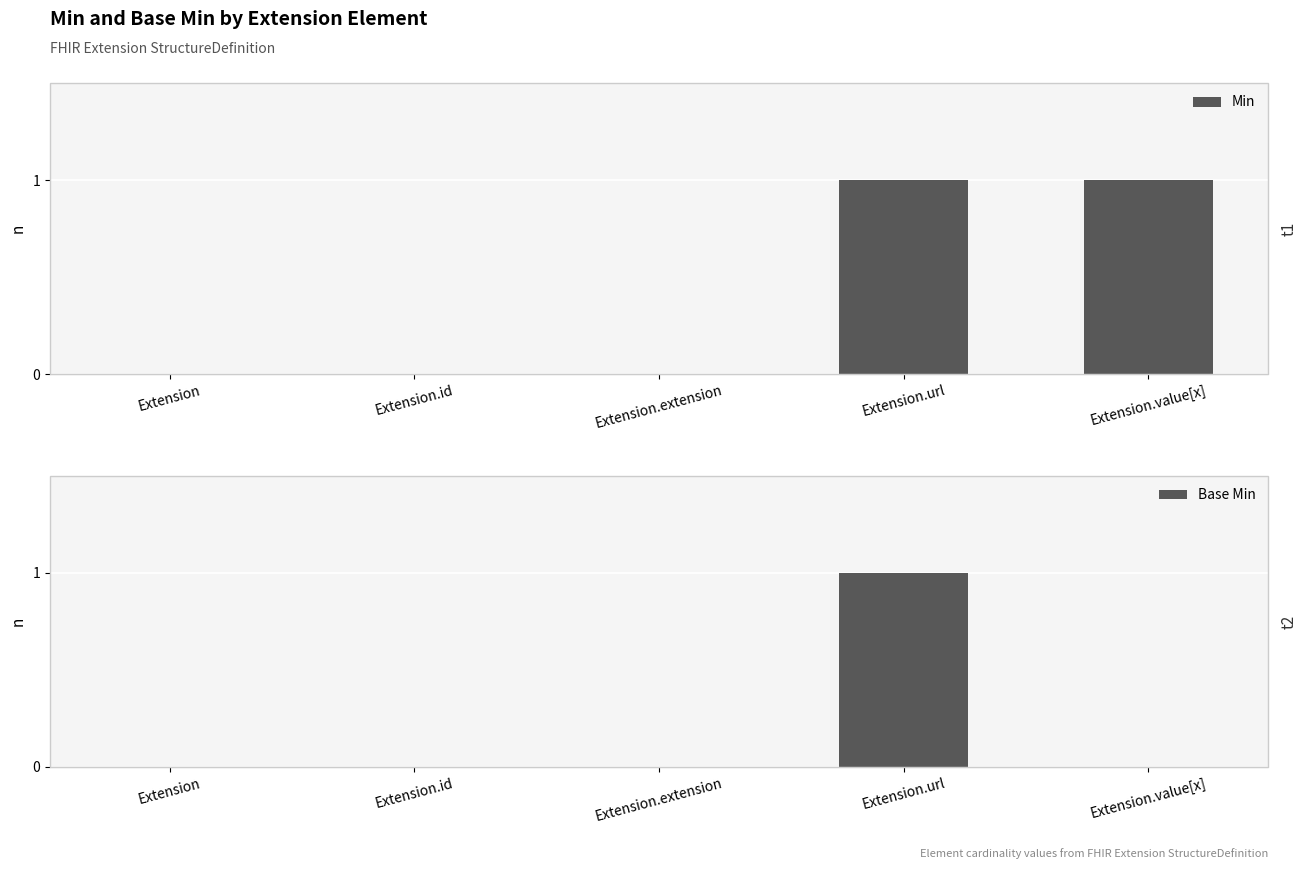

Reading left to right, list all the values displayed in this chart.

Min: 0	0	0	1	1
Base Min: 0	0	0	1	0